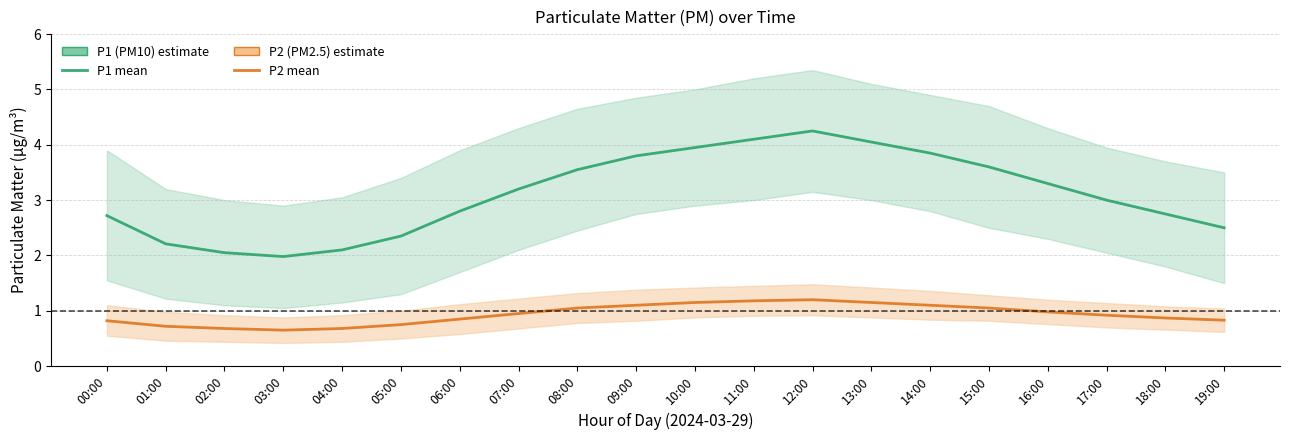

Reading left to right, extract all data points from this chart.

P1 (PM10): 2.7	2.2	2.0	2.0	2.1	2.4	2.8	3.2	3.5	3.8	4.0	4.1	4.2	4.0	3.9	3.6	3.3	3.0	2.8	2.5
P2 (PM2.5): 0.8	0.7	0.7	0.7	0.7	0.8	0.8	0.9	1.1	1.1	1.1	1.2	1.2	1.1	1.1	1.1	1.0	0.9	0.9	0.8